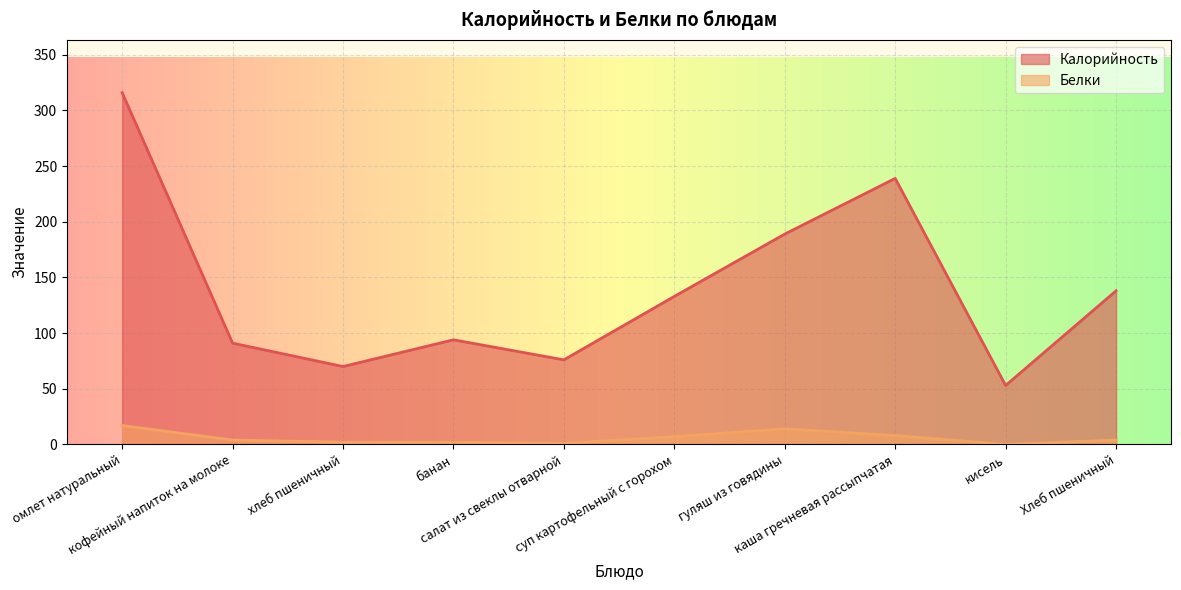

True or false: Калорийность and Белки intersect in this chart.

False